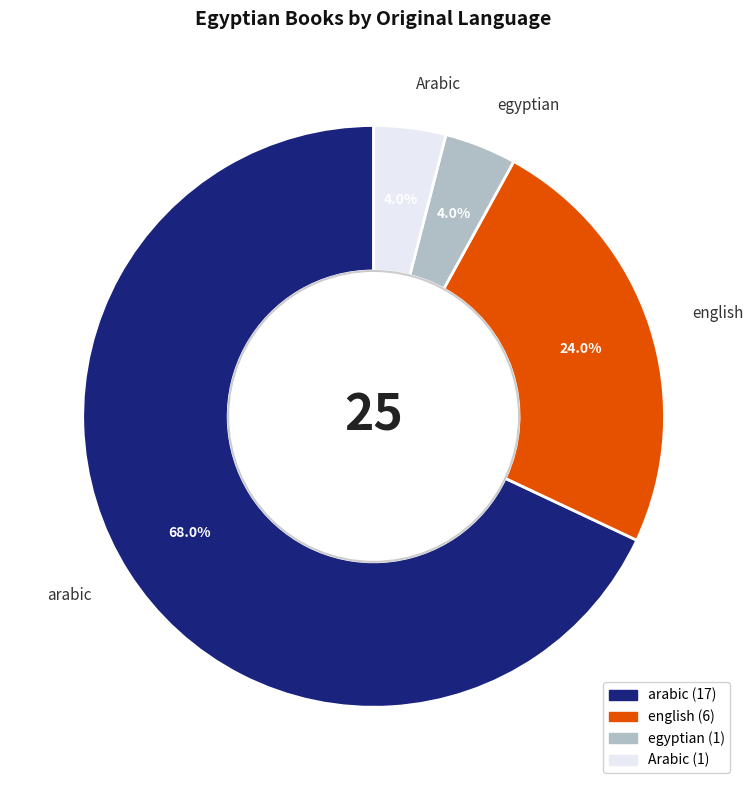

What percentage is NOT represented by english?

76.0%